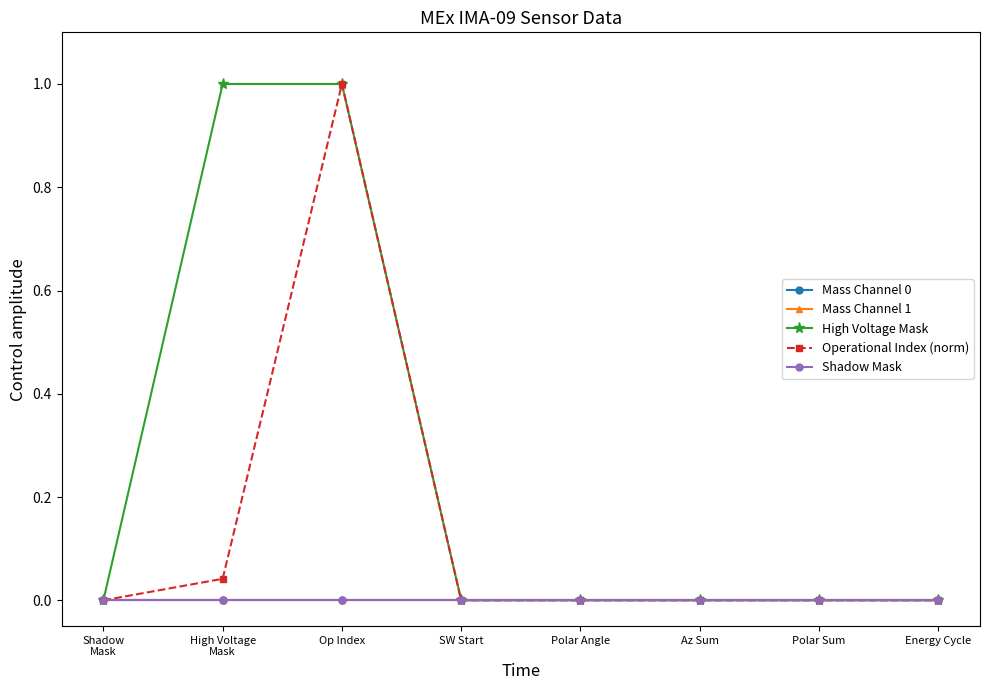

Reading right to left, list all the values displayed in this chart.

Mass Channel 0: Energy Cycle=0.0	Polar Sum=0.0	Az Sum=0.0	Polar Angle=0.0	SW Start=0.0	Op Index=0.0	High Voltage
Mask=0.0	Shadow
Mask=0.0
Mass Channel 1: Energy Cycle=0.0	Polar Sum=0.0	Az Sum=0.0	Polar Angle=0.0	SW Start=0.0	Op Index=0.0	High Voltage
Mask=0.0	Shadow
Mask=0.0
High Voltage Mask: Energy Cycle=0.0	Polar Sum=0.0	Az Sum=0.0	Polar Angle=0.0	SW Start=0.0	Op Index=1.0	High Voltage
Mask=1.0	Shadow
Mask=0.0
Operational Index (norm): Energy Cycle=0.0	Polar Sum=0.0	Az Sum=0.0	Polar Angle=0.0	SW Start=0.0	Op Index=1.0	High Voltage
Mask=0.0	Shadow
Mask=0.0
Shadow Mask: Energy Cycle=0.0	Polar Sum=0.0	Az Sum=0.0	Polar Angle=0.0	SW Start=0.0	Op Index=0.0	High Voltage
Mask=0.0	Shadow
Mask=0.0